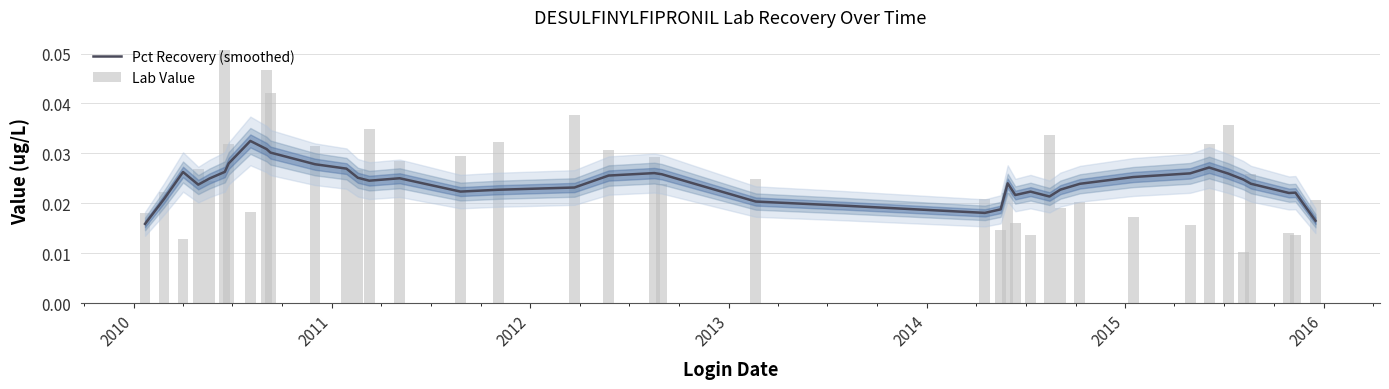

Count the number of categories in the chart.

40